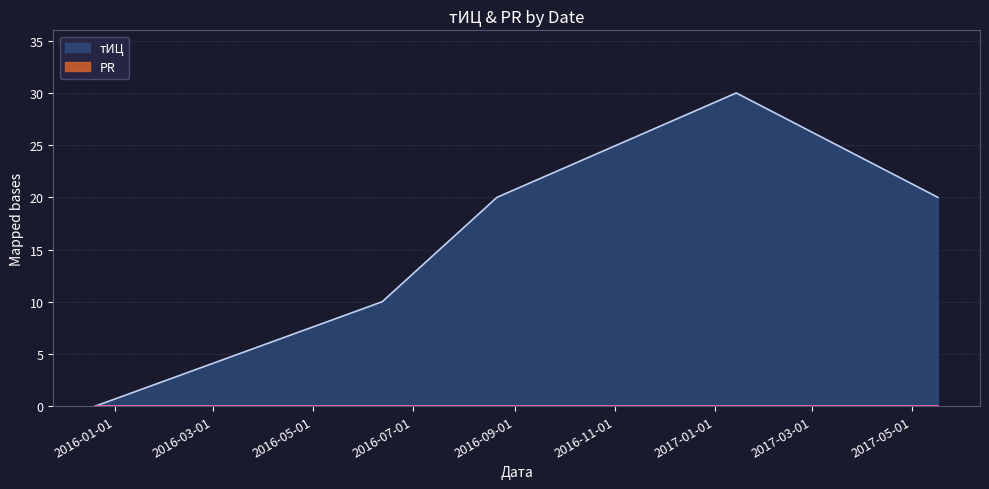

How many lines are shown in the chart?

2